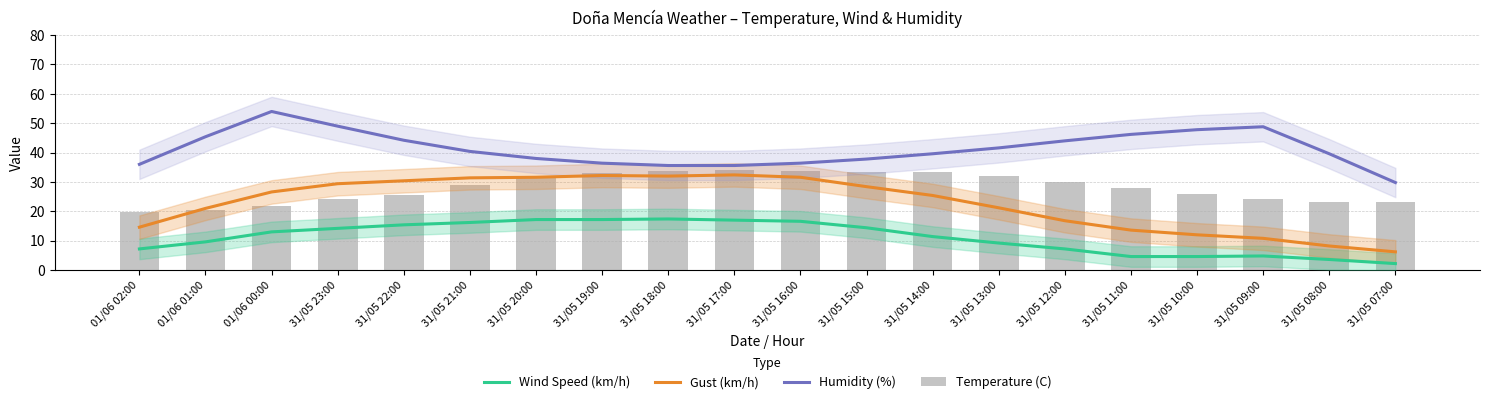

Is the value of Gust (km/h) at 31/05 16:00 greater than the value of Humidity (%) at 01/06 02:00?

No